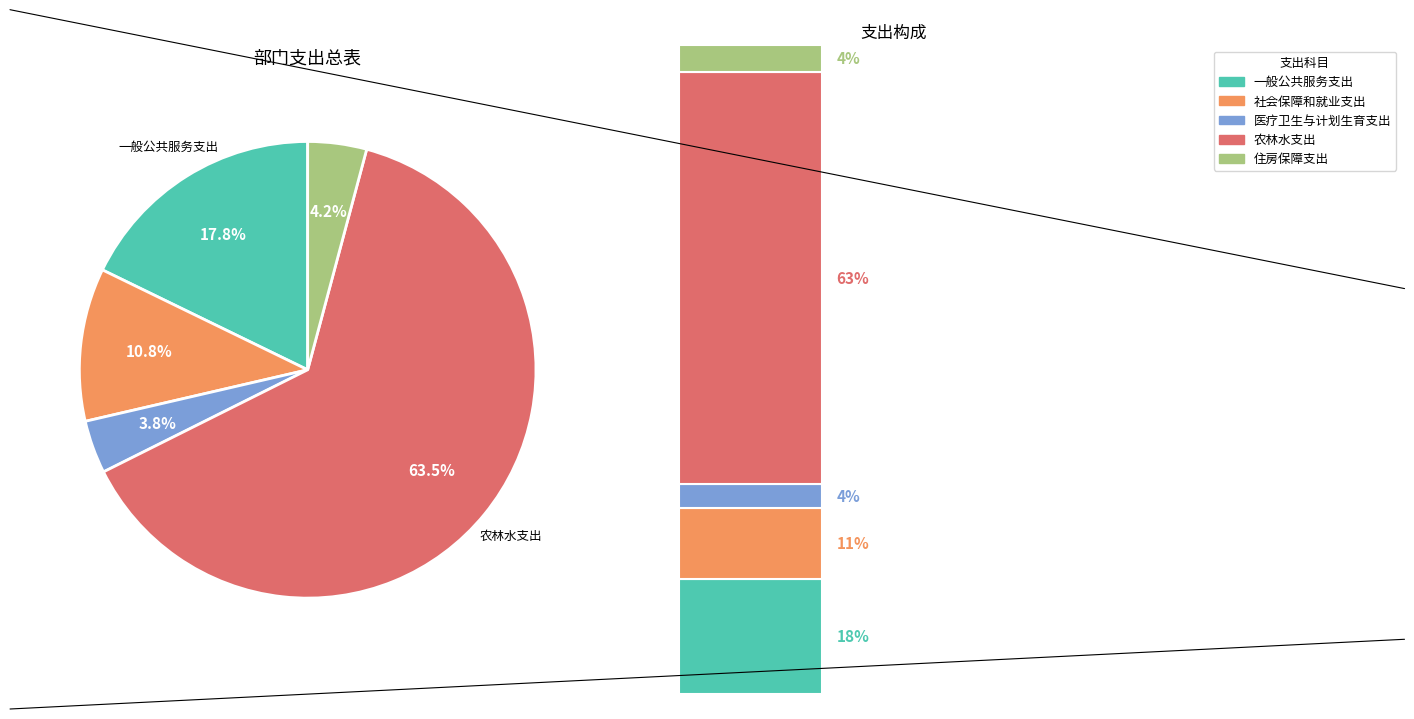

Is there any slice that represents more than half of the pie?

Yes